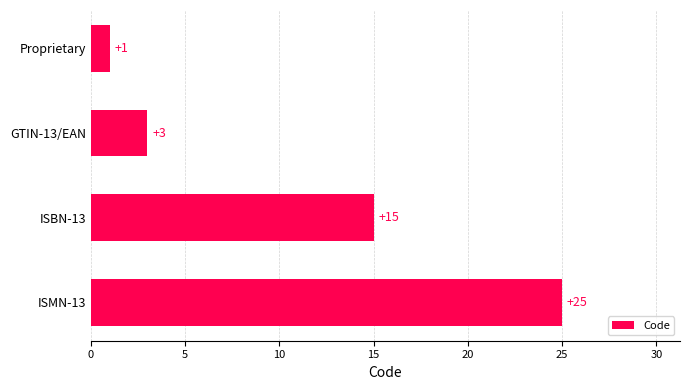

Is it true that the value at ISMN-13 is 11?

False